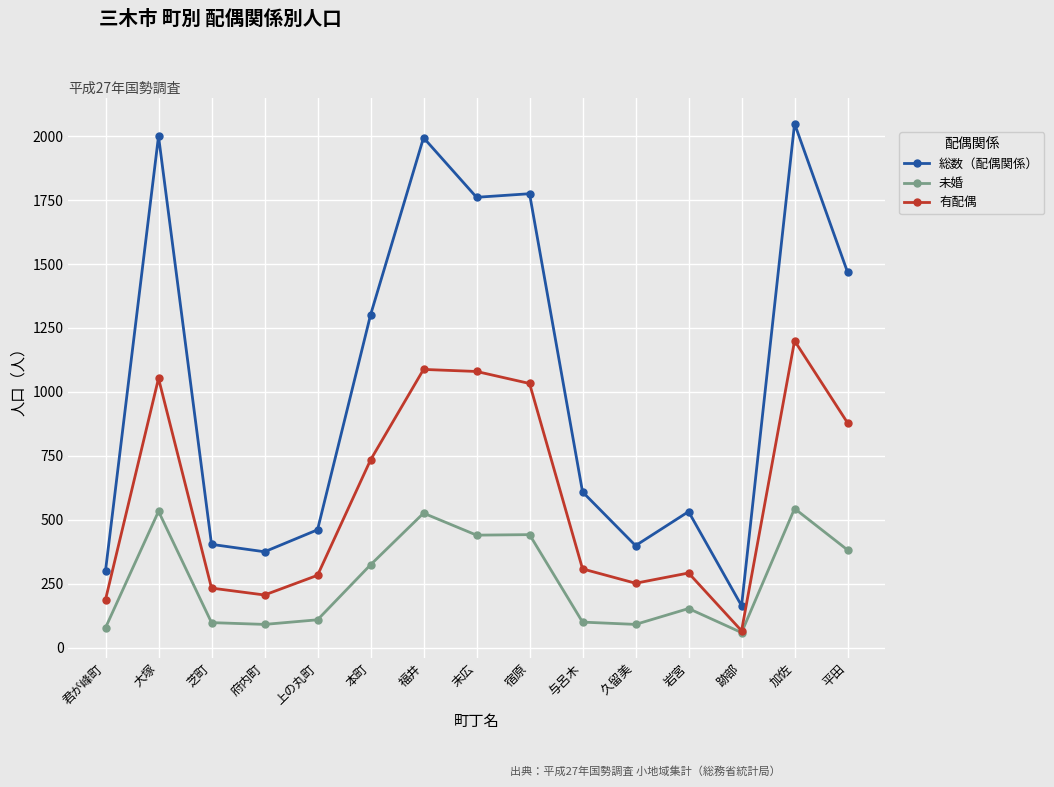

Is the value of 有配偶 at 加佐 greater than the value of 総数（配偶関係） at 宿原?

No